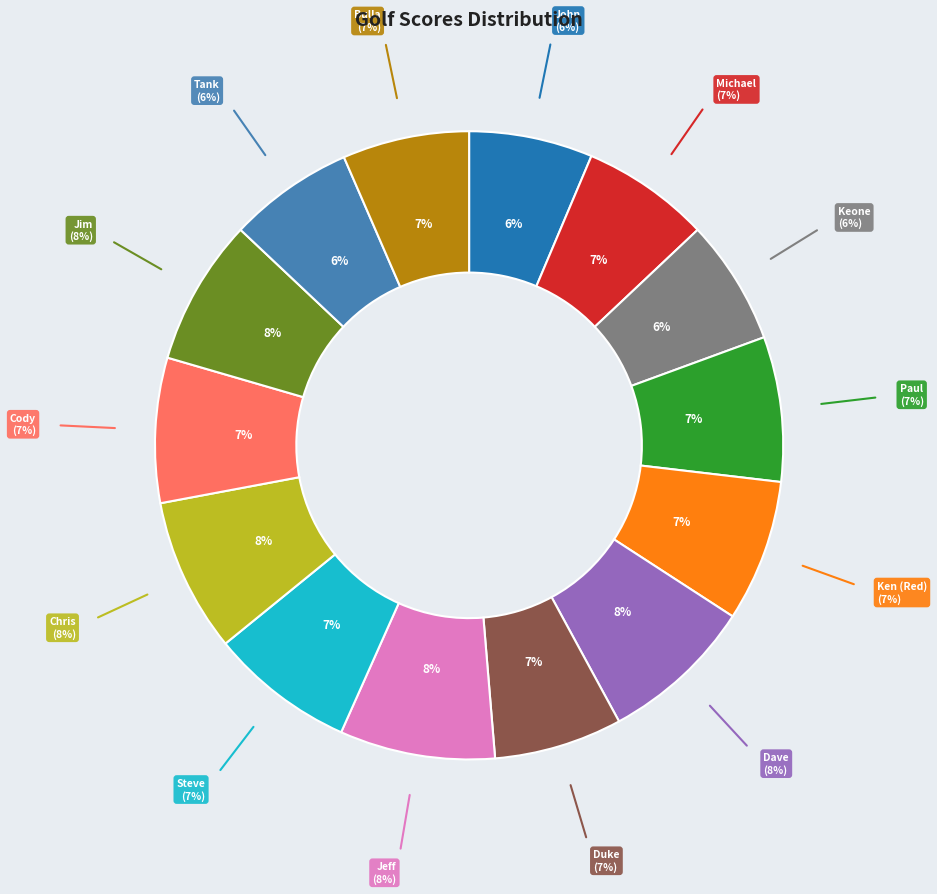

How many slices are in this pie chart?

14